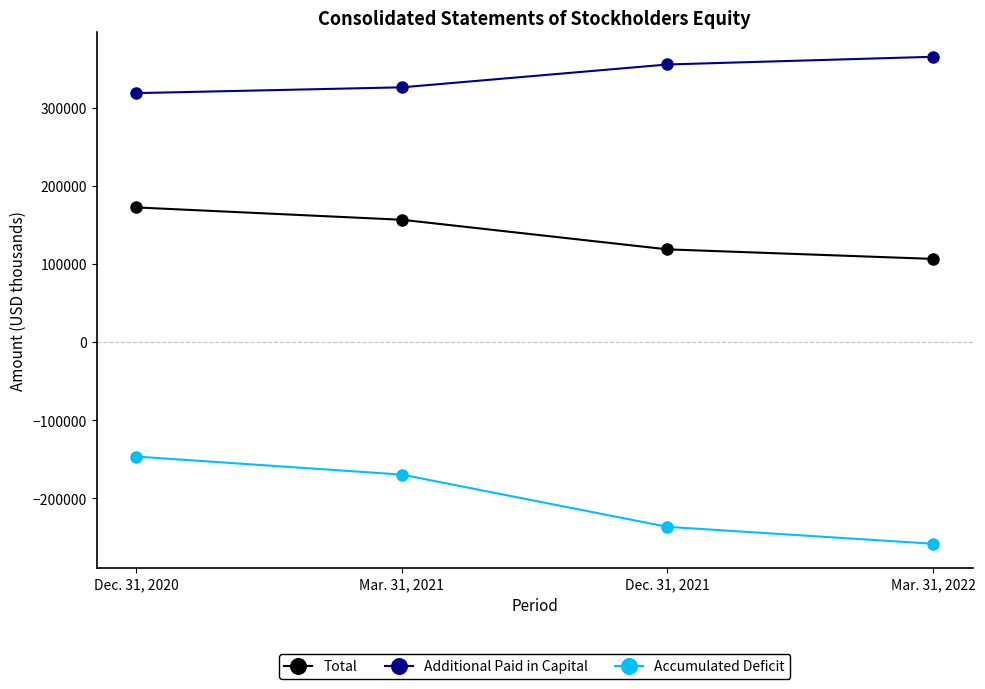

What is the minimum value shown in the chart?

-258240